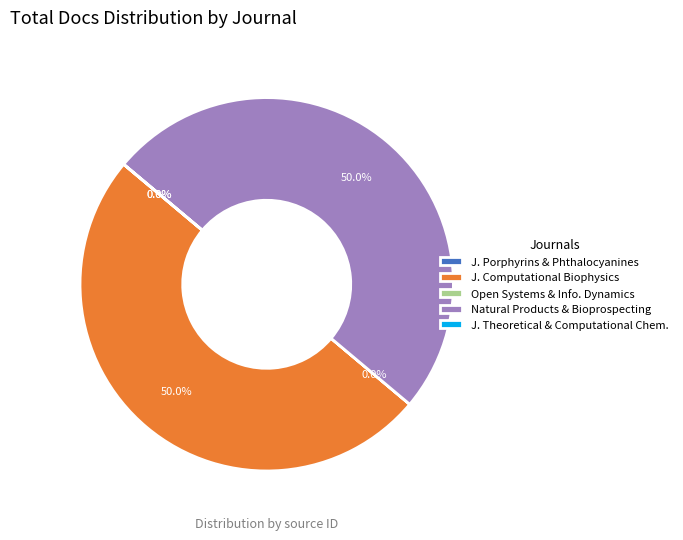

What portion of the pie excludes Natural Products & Bioprospecting?

50.0%